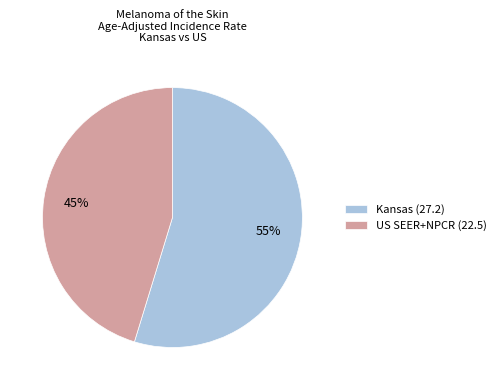

How many segments does this pie chart have?

2